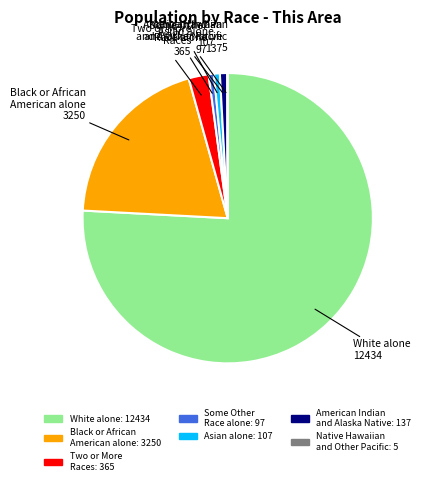

Combined, do Black or African American alone and American Indian and Alaska Native account for over 50%?

No